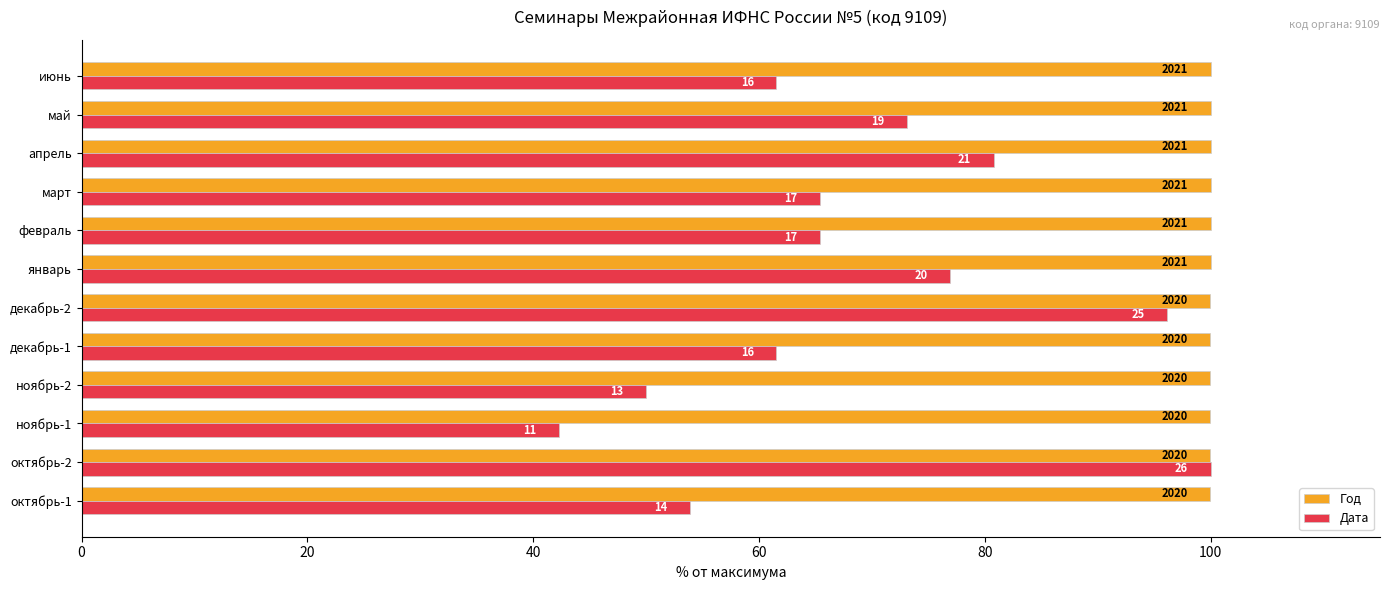

Rank the series by their average value, from lowest to highest.

Дата, Год